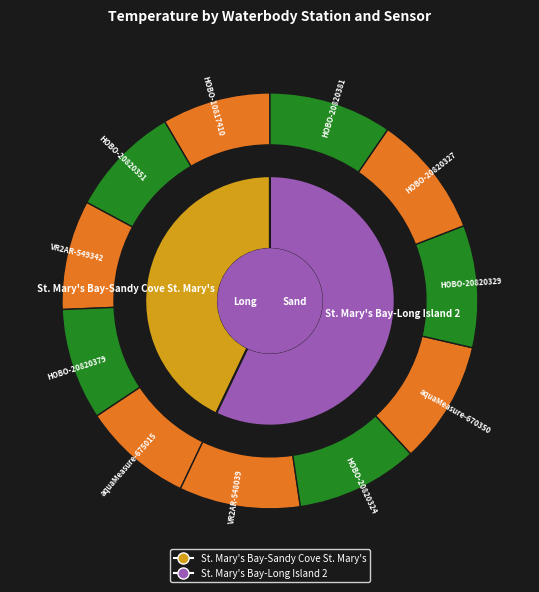

To the nearest percent, what percentage of the pie is St. Mary's Bay-Sandy Cove St. Mary's?

47%